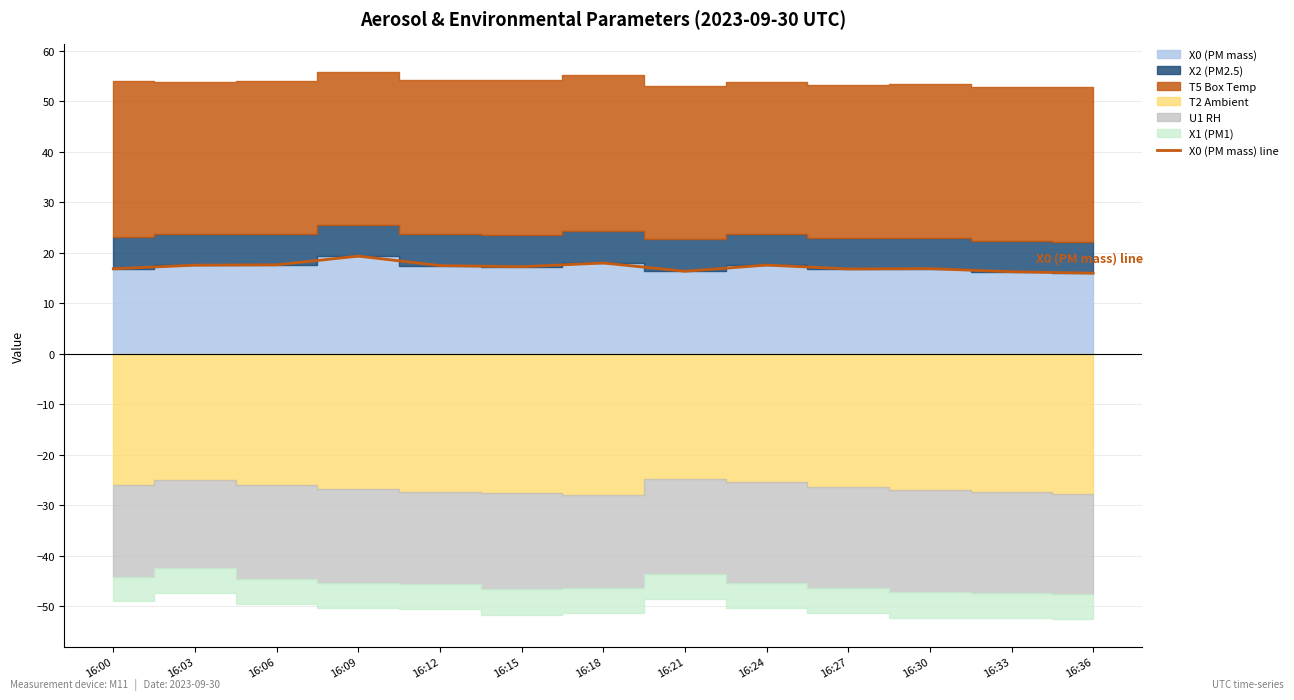

What is the sum of all values?

223.7